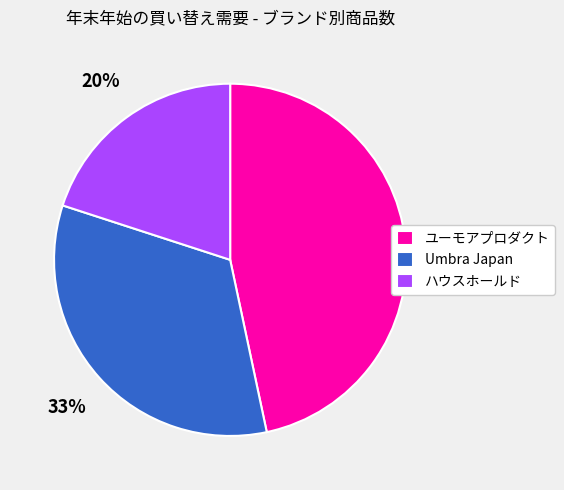

Is ハウスホールド the majority of the pie?

No